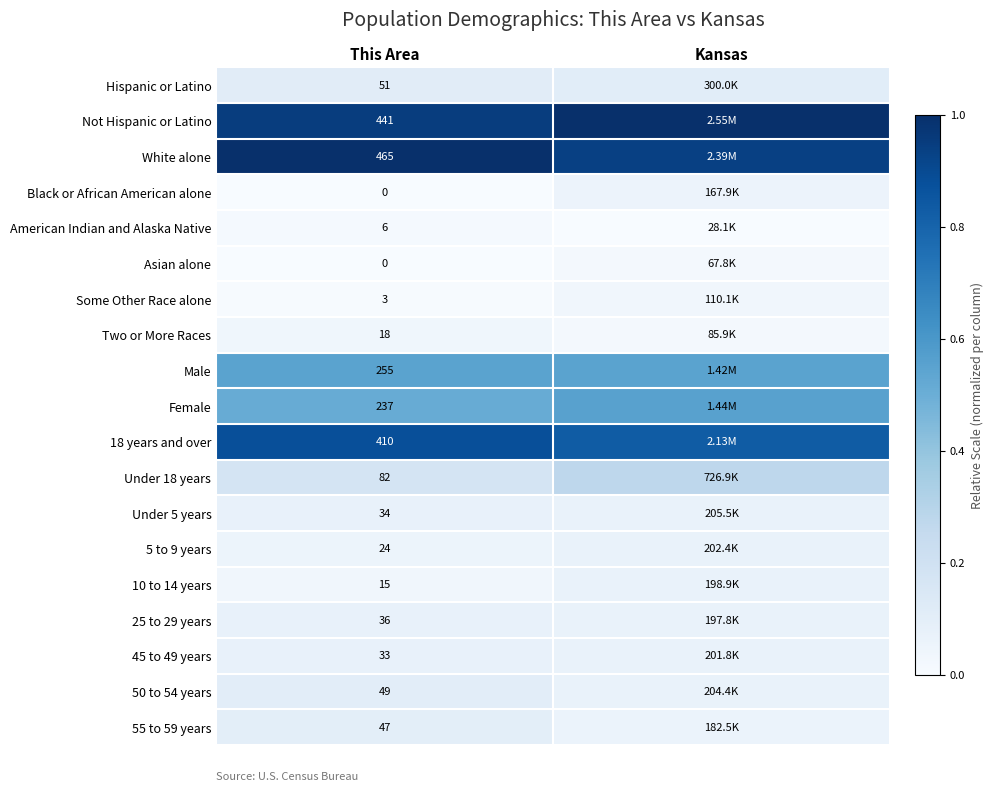

Is the value of American Indian and Alaska Native at This Area greater than the value of 50 to 54 years at This Area?

No